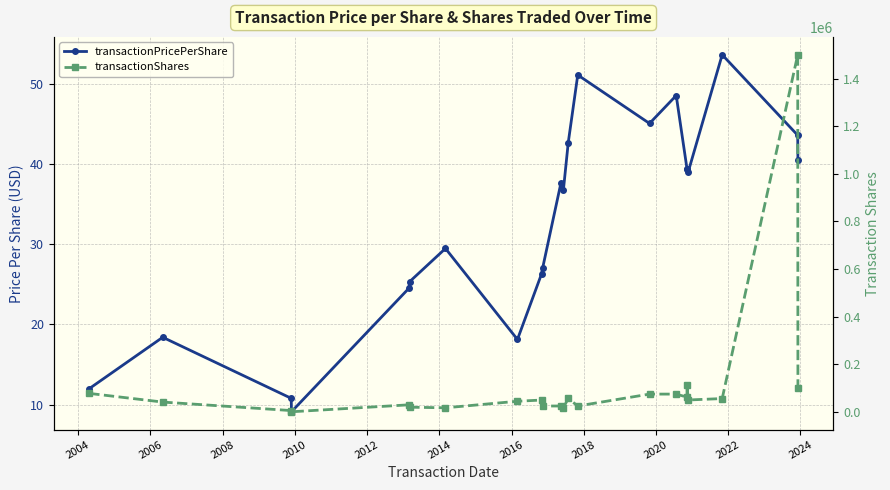

The value of transactionPricePerShare at 2022 is 25.2. True or false?

False